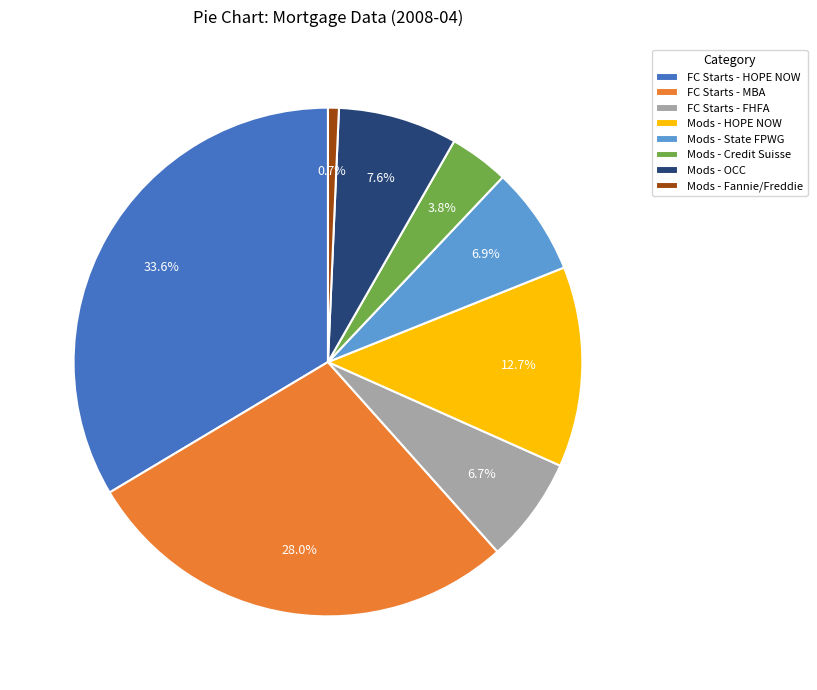

Which has a higher value, FC Starts - FHFA or FC Starts - MBA?

FC Starts - MBA